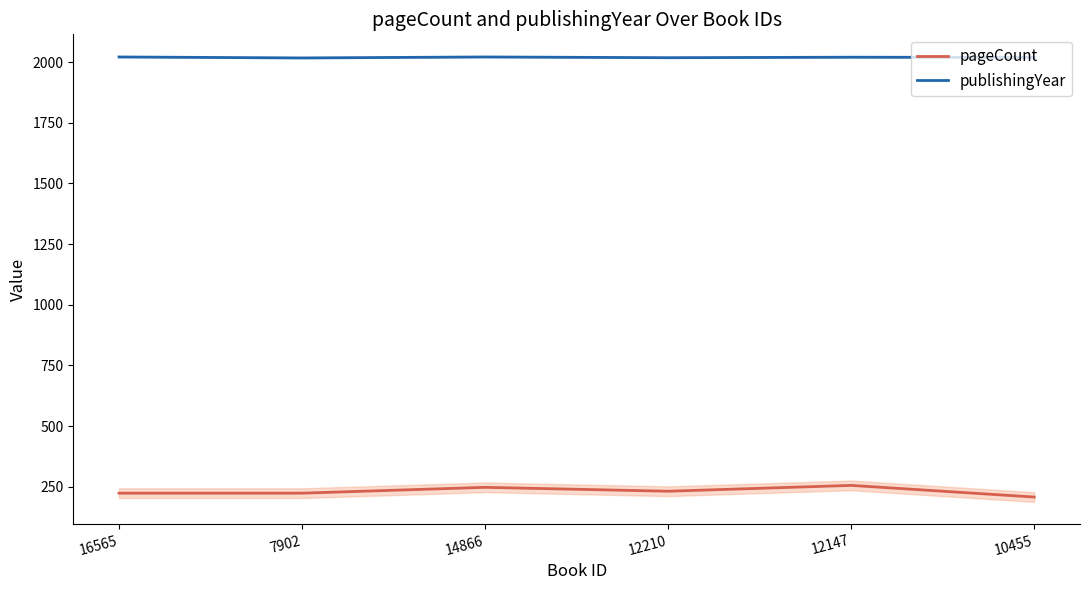

What is the maximum value shown in the chart?

2021